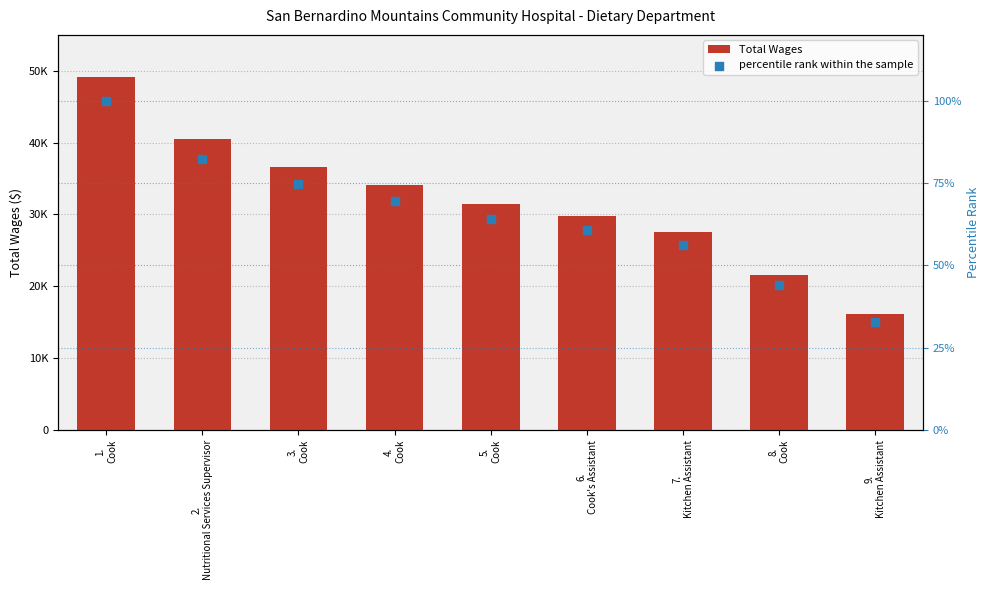

Which series has the largest Y range (max minus min)?

Total Wages